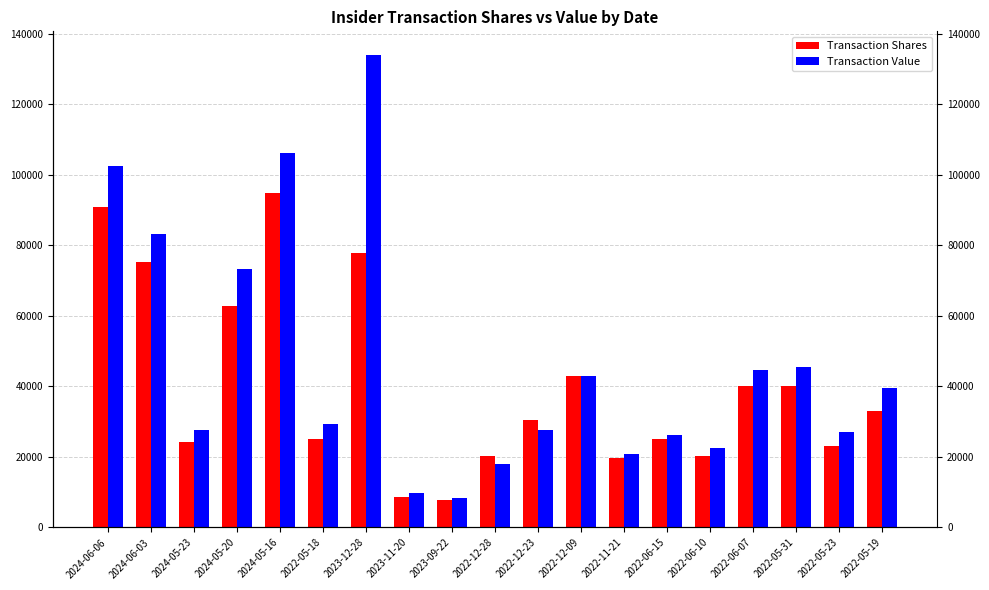

Rank the categories by Transaction Shares value from highest to lowest.

2024-05-16, 2024-06-06, 2023-12-28, 2024-06-03, 2024-05-20, 2022-12-09, 2022-06-07, 2022-05-31, 2022-05-19, 2022-12-23, 2022-05-18, 2022-06-15, 2024-05-23, 2022-05-23, 2022-12-28, 2022-06-10, 2022-11-21, 2023-11-20, 2023-09-22